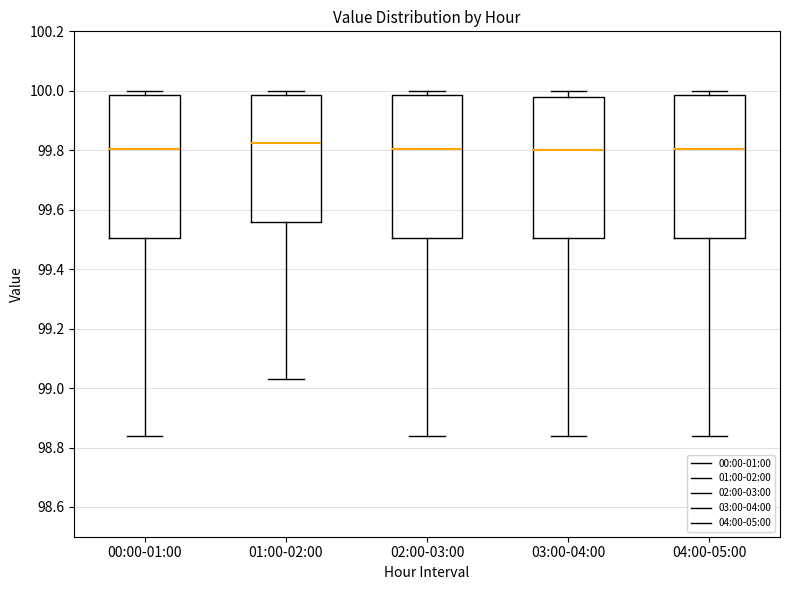

Reading left to right, read every box against the y-axis: the position of its median line, the range the box covers, and the ends of its whiskers. The values are not printed on the chart, so give them approximately, as read against the axis.

00:00-01:00: median 99.80, box 99.50 to 99.98, whiskers 98.84 to 100.00
01:00-02:00: median 99.82, box 99.56 to 99.98, whiskers 99.04 to 100.00
02:00-03:00: median 99.80, box 99.50 to 99.98, whiskers 98.84 to 100.00
03:00-04:00: median 99.80, box 99.50 to 99.98, whiskers 98.84 to 100.00
04:00-05:00: median 99.80, box 99.50 to 99.98, whiskers 98.84 to 100.00